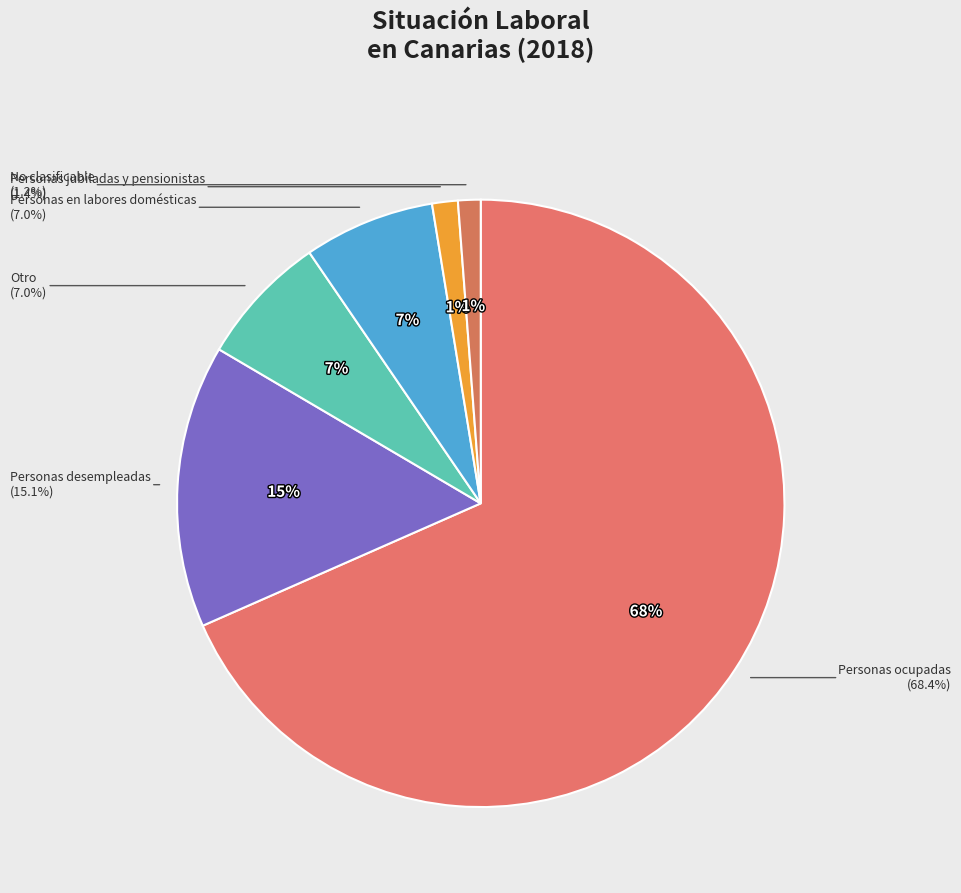

To the nearest percent, what portion does Personas jubiladas y pensionistas represent?

1%